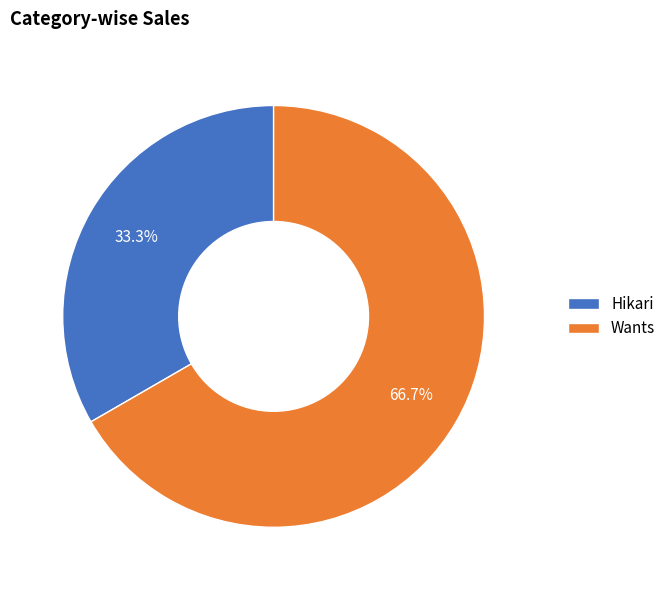

Count the number of slices in the pie.

2